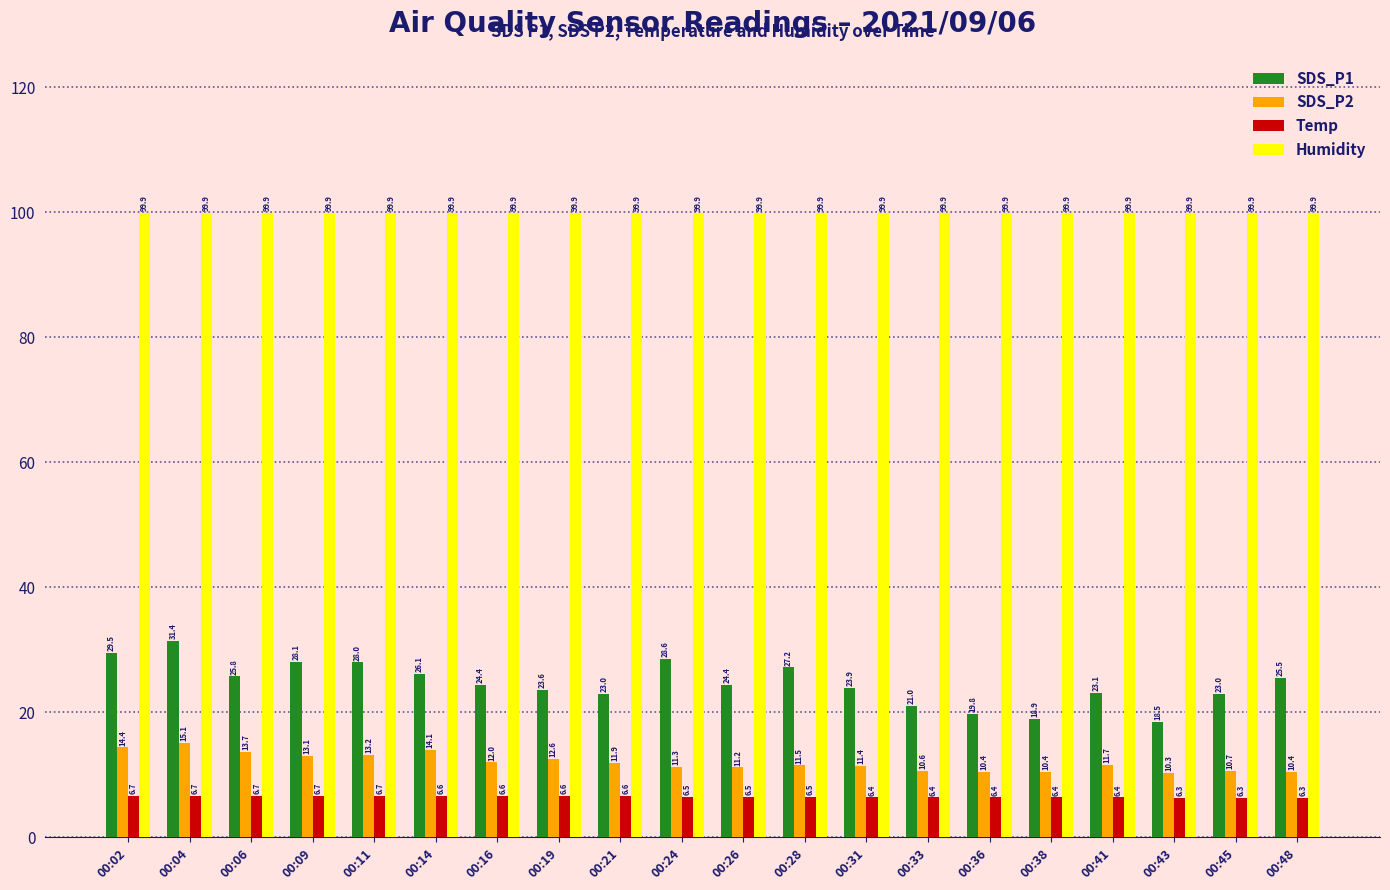

True or false: SDS_P2 has a value of 4.2 at 00:33.

False